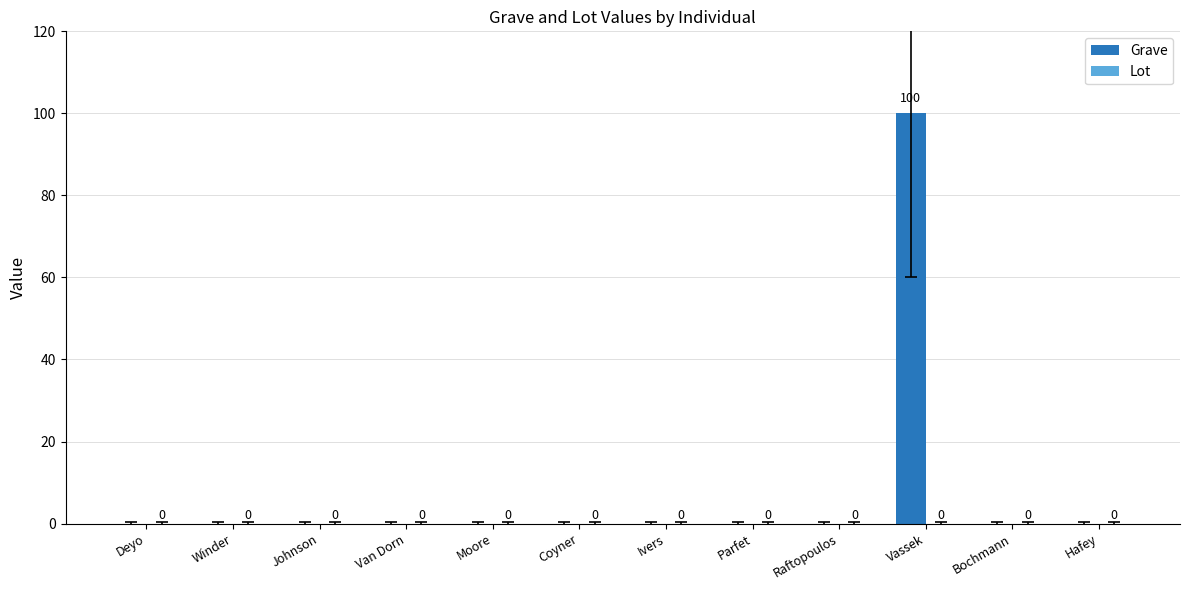

True or false: the data shows 0 at Parfet.

True